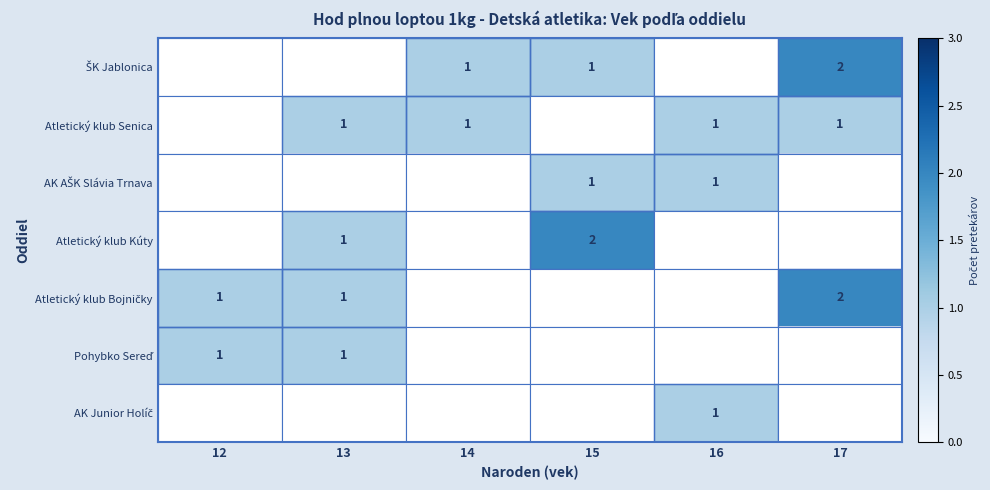

True or false: Atletický klub Senica has a value of 1 at 16.

True